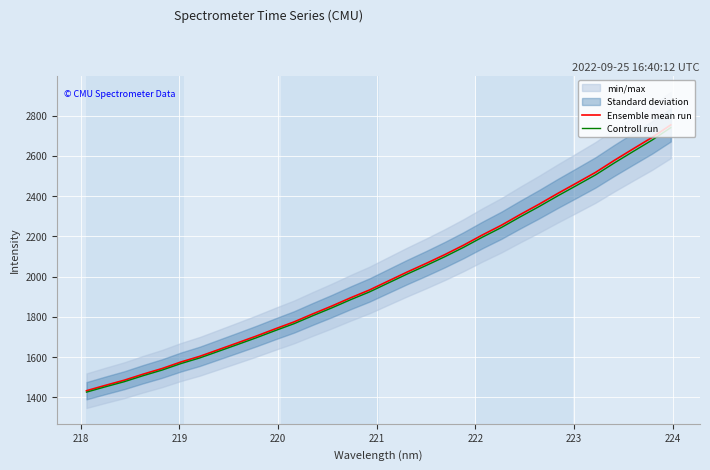

What is the difference between the maximum and minimum values in the Controll run series?

1315.3